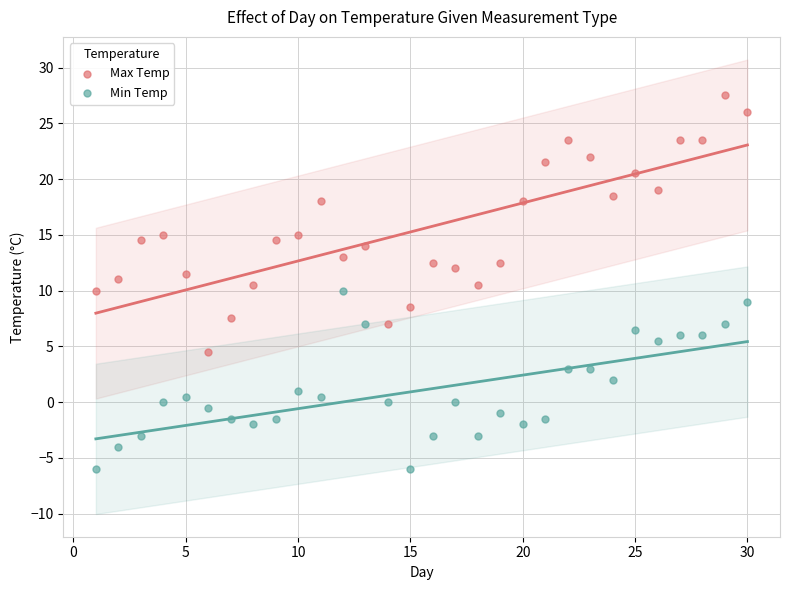

Across all data points, what is the range of X values (max minus min)?

29.0